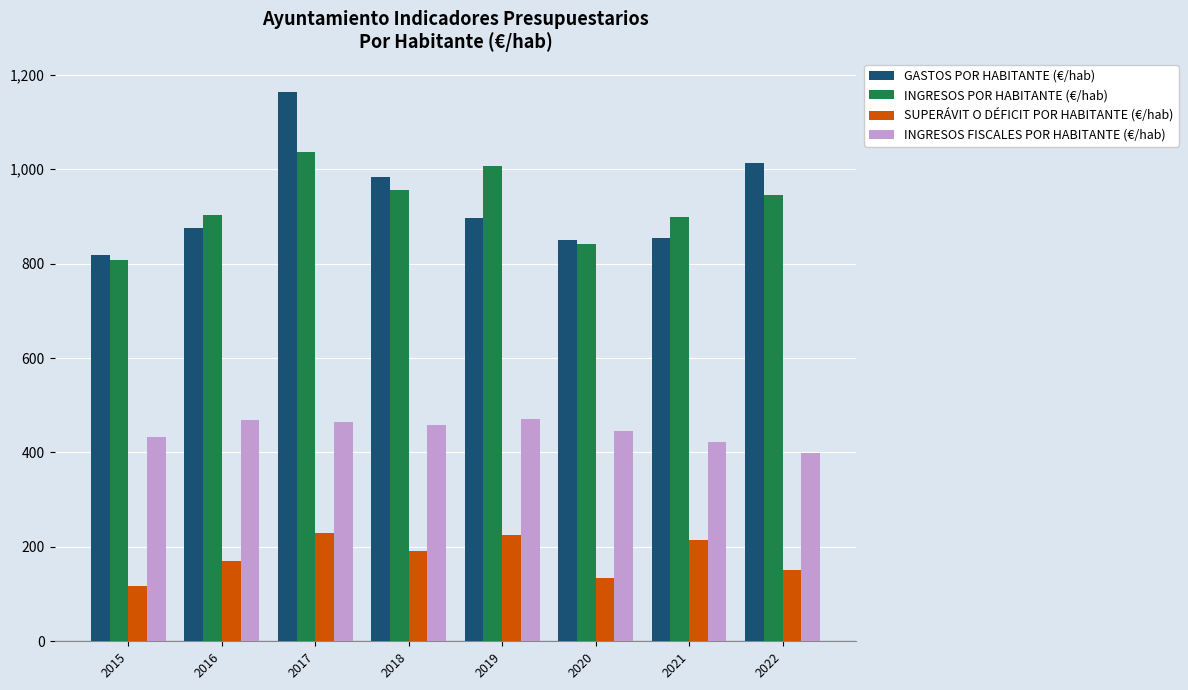

Rank the series at 2019 from highest to lowest value.

INGRESOS POR HABITANTE (€/hab), GASTOS POR HABITANTE (€/hab), INGRESOS FISCALES POR HABITANTE (€/hab), SUPERÁVIT O DÉFICIT POR HABITANTE (€/hab)